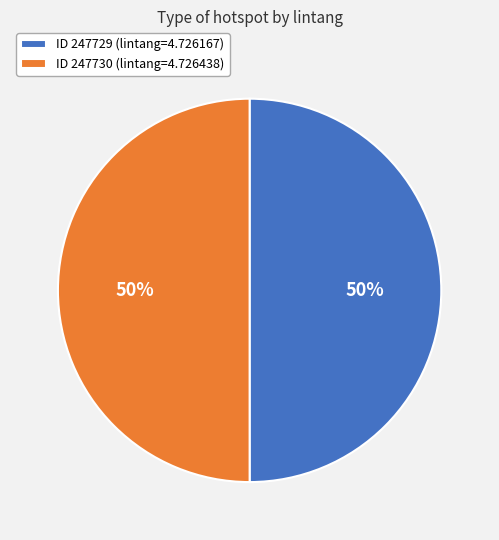

Is it true that ID 247729 (lintang=4.726167) is 50% of the pie?

True